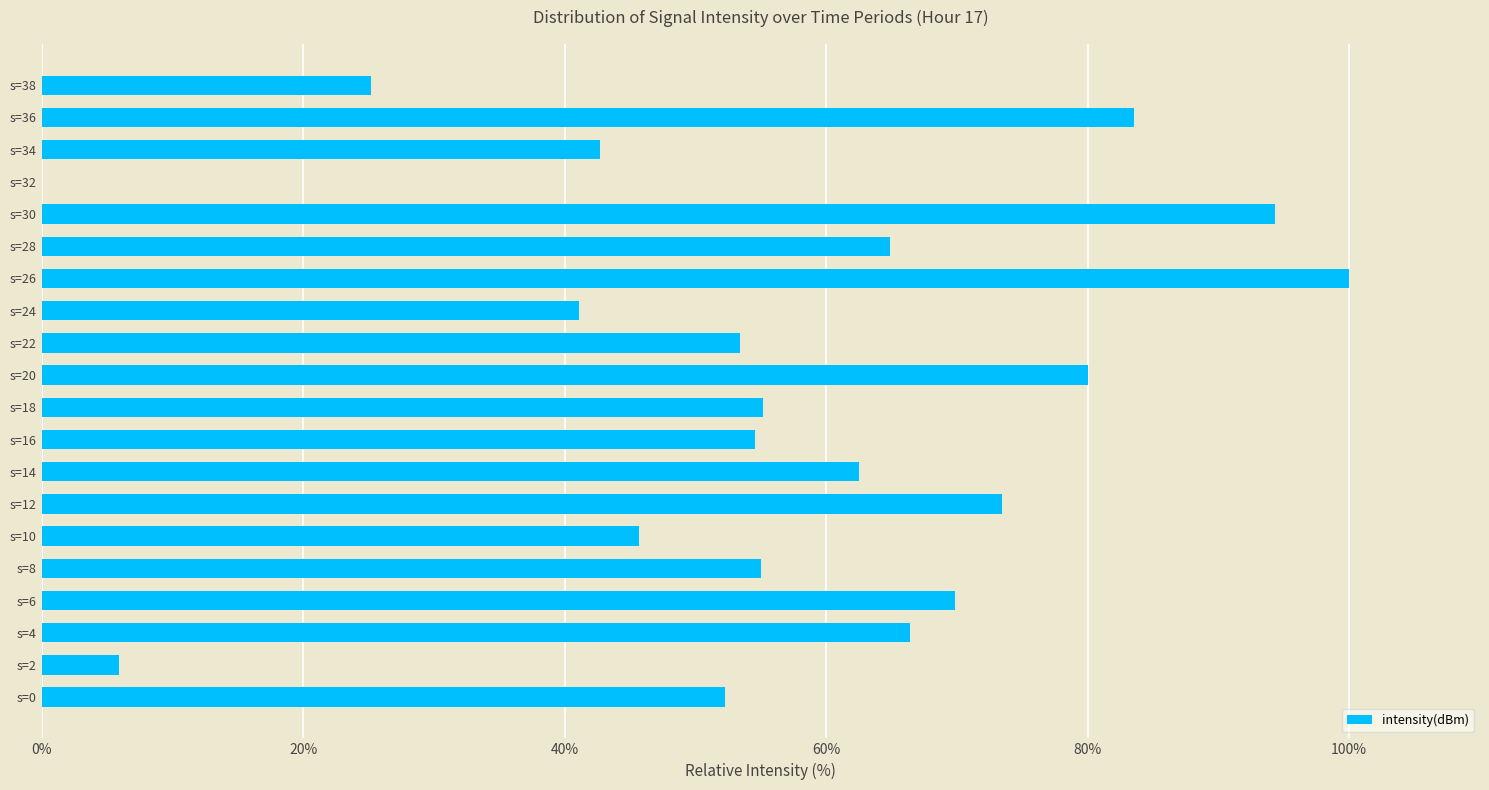

The value at s=28 is 64.8. True or false?

True